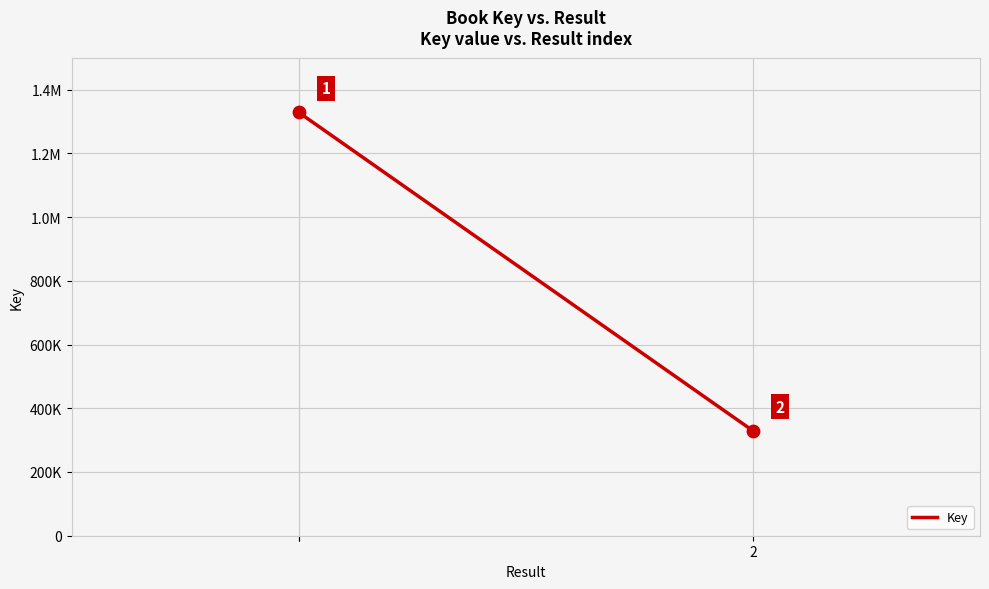

Between 1 and 2, which is larger?

1